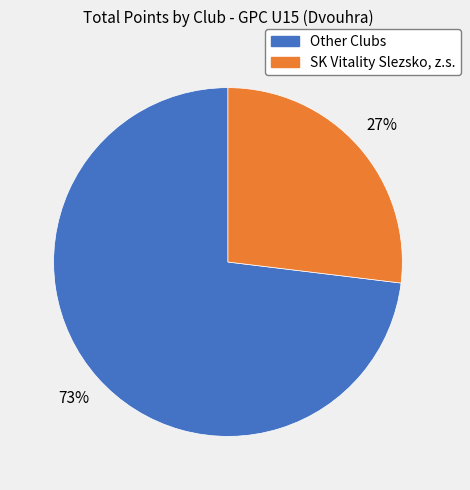

To the nearest percent, what is the difference between the largest and smallest slice percentages?

46%